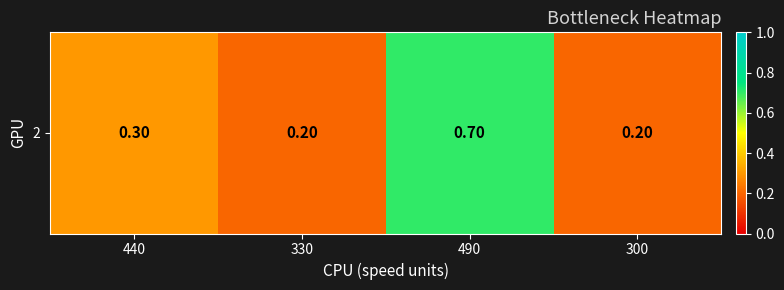

Which has a higher value, 490 or 440?

490